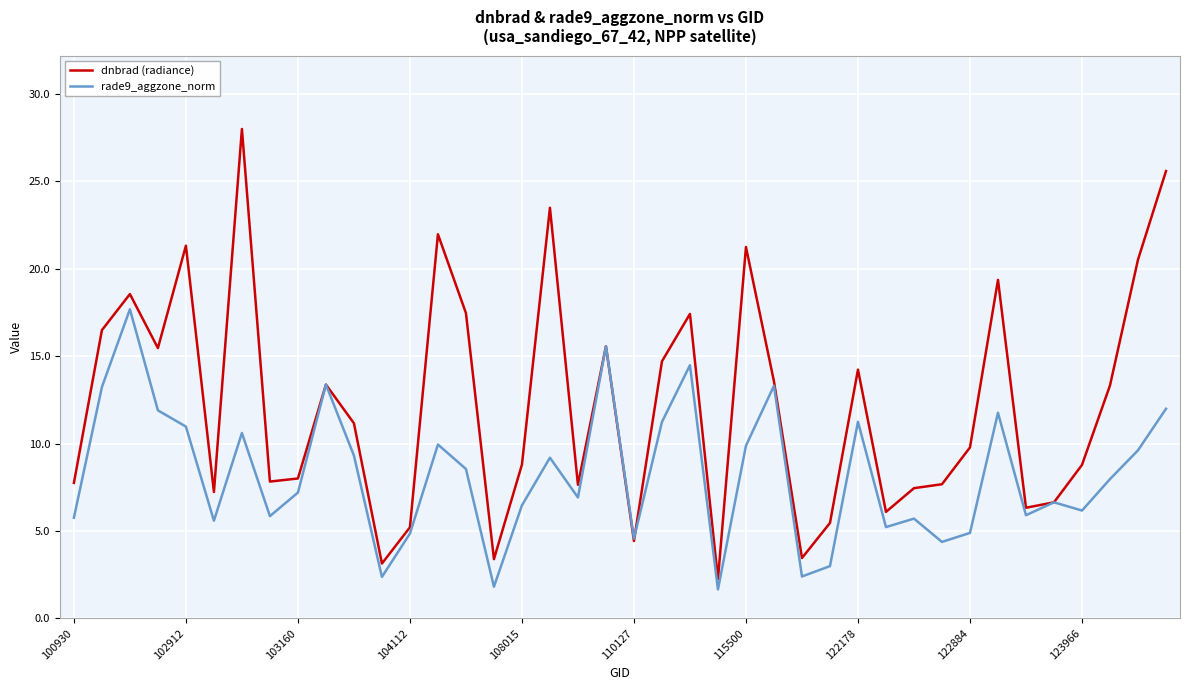

What is the lowest value of the dnbrad (radiance) series?

2.2